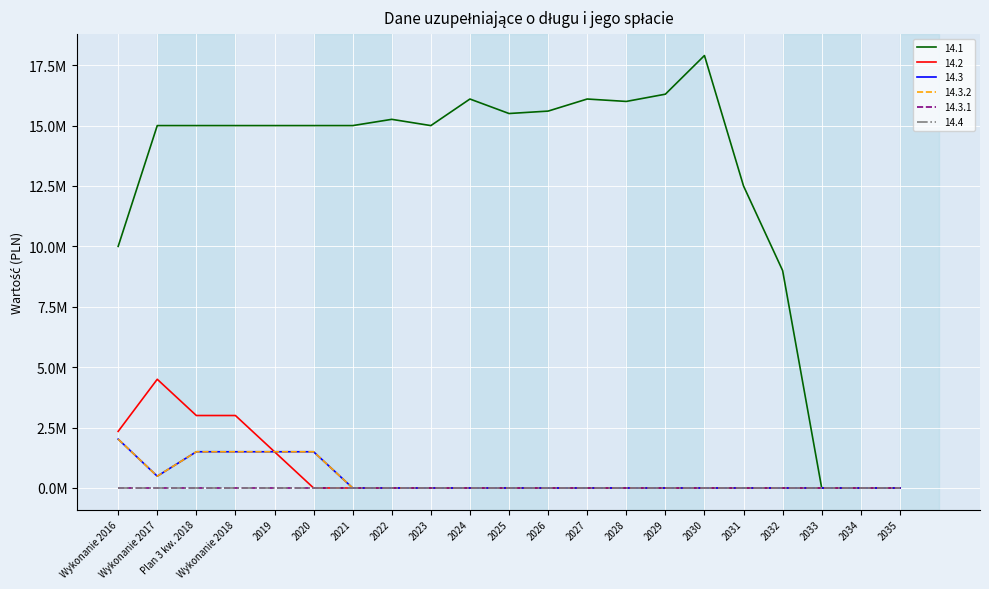

Does the chart display data point markers on the line(s)?

No